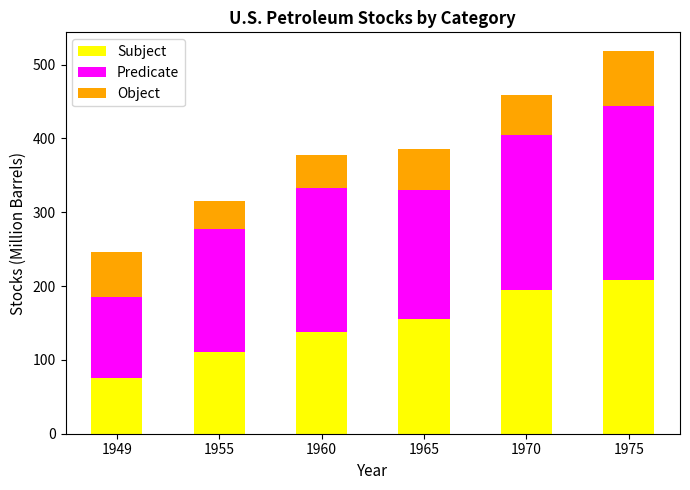

Reading left to right, what are the values for Subject?

75.4	111.3	138.5	155.4	195.3	208.8